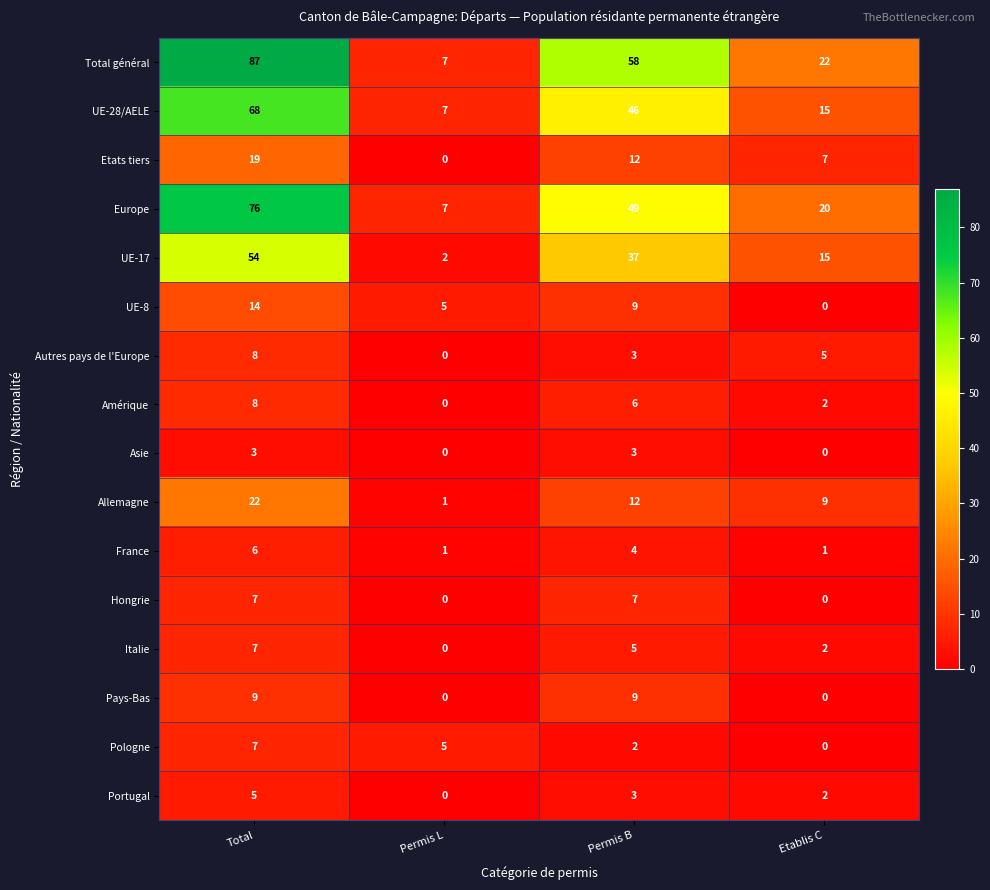

What is the total value across all series at Permis L?

35